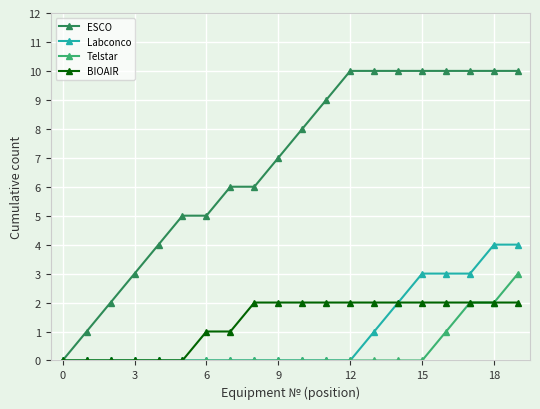

Which series has the widest spread of values?

ESCO